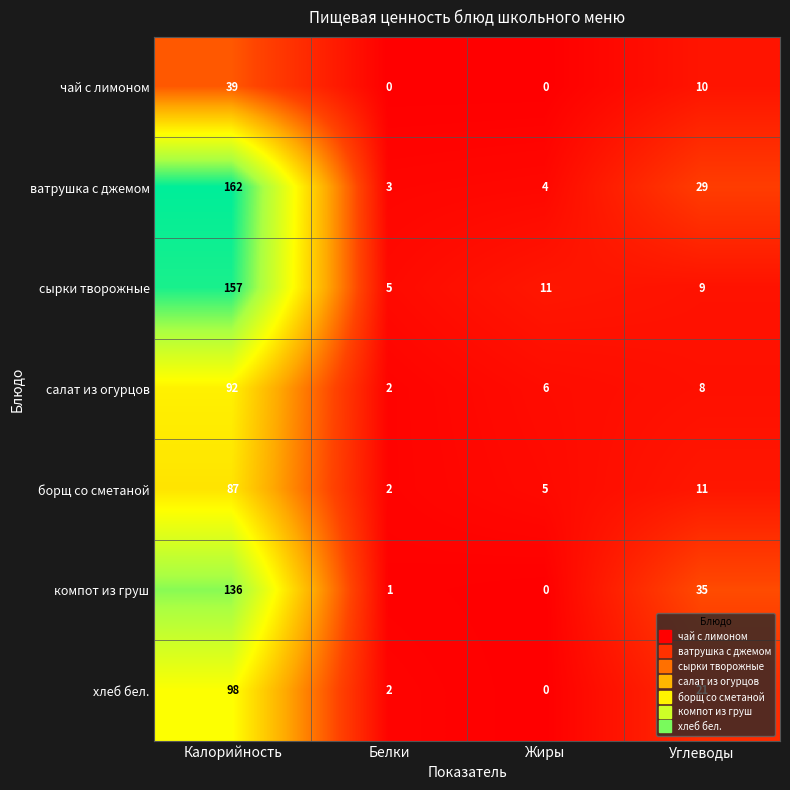

At which label does борщ со сметаной first exceed 11?

Калорийность